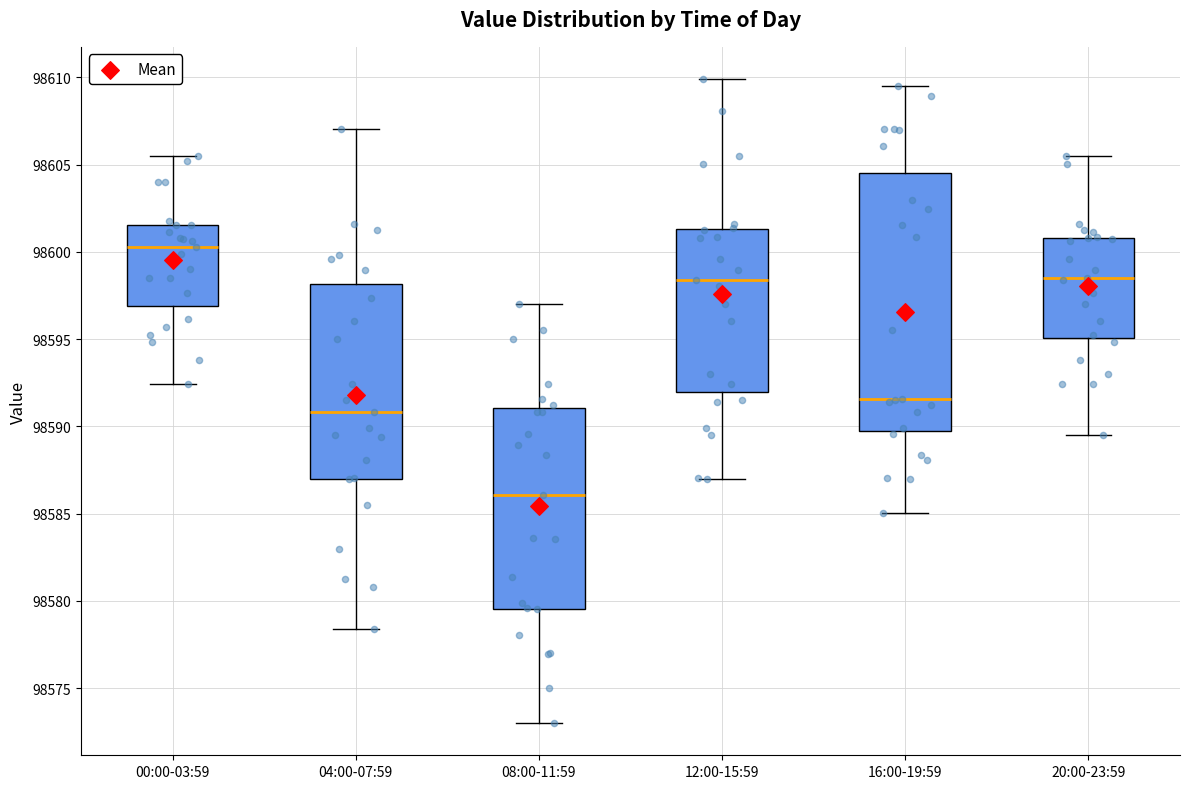

Reading left to right, transcribe this box plot: for each box, give where its median line is, the range the box spans, and where its two whiskers end, as read against the y-axis. The values are not printed on the chart, so give them approximately, as read against the axis.

00:00-03:59: median 98600.5, box 98597.0 to 98601.5, whiskers 98592.5 to 98605.5
04:00-07:59: median 98591.0, box 98587.0 to 98598.0, whiskers 98578.5 to 98607.0
08:00-11:59: median 98586.0, box 98579.5 to 98591.0, whiskers 98573.0 to 98597.0
12:00-15:59: median 98598.5, box 98592.0 to 98601.5, whiskers 98587.0 to 98610.0
16:00-19:59: median 98591.5, box 98590.0 to 98604.5, whiskers 98585.0 to 98609.5
20:00-23:59: median 98598.5, box 98595.0 to 98601.0, whiskers 98589.5 to 98605.5